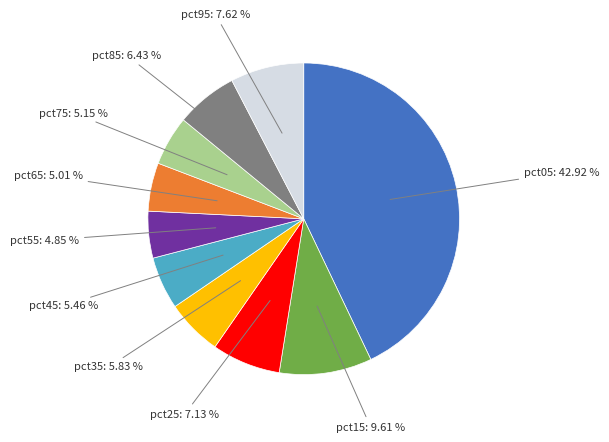

Is it true that pct05 is 43% of the pie?

True